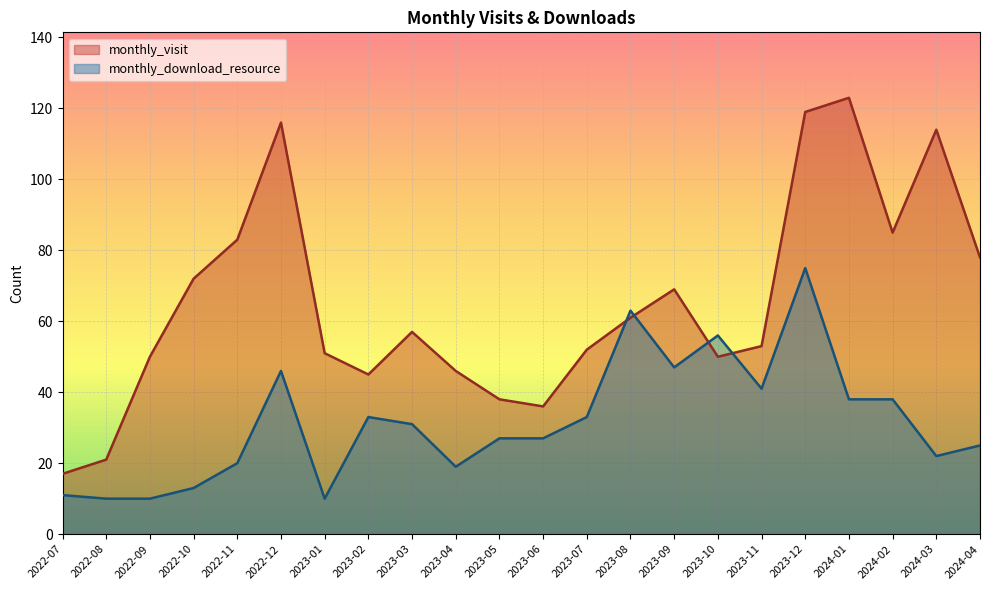

Reading left to right, transcribe all the data shown in this chart.

monthly_visit: 2022-07=17	2022-08=21	2022-09=50	2022-10=72	2022-11=83	2022-12=116	2023-01=51	2023-02=45	2023-03=57	2023-04=46	2023-05=38	2023-06=36	2023-07=52	2023-08=61	2023-09=69	2023-10=50	2023-11=53	2023-12=119	2024-01=123	2024-02=85	2024-03=114	2024-04=78
monthly_download_resource: 2022-07=11	2022-08=10	2022-09=10	2022-10=13	2022-11=20	2022-12=46	2023-01=10	2023-02=33	2023-03=31	2023-04=19	2023-05=27	2023-06=27	2023-07=33	2023-08=63	2023-09=47	2023-10=56	2023-11=41	2023-12=75	2024-01=38	2024-02=38	2024-03=22	2024-04=25